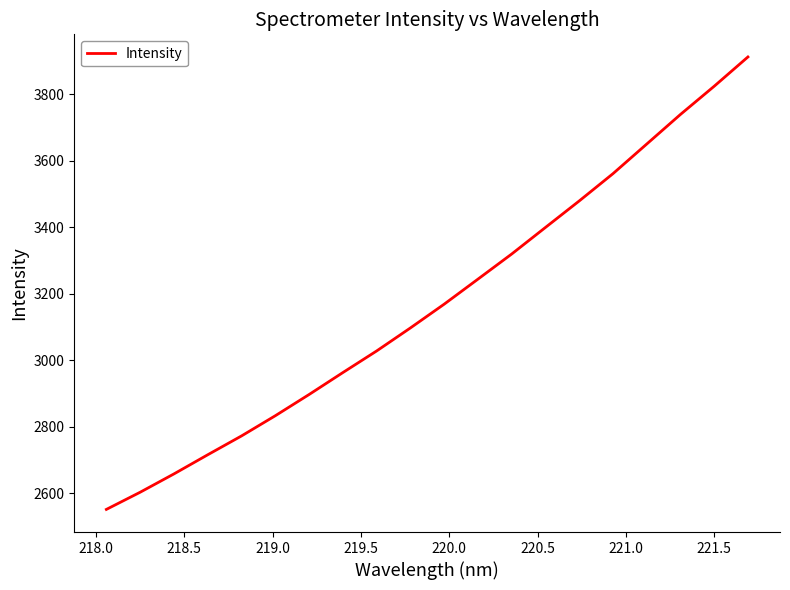

What is the maximum value shown in the chart?

3911.5